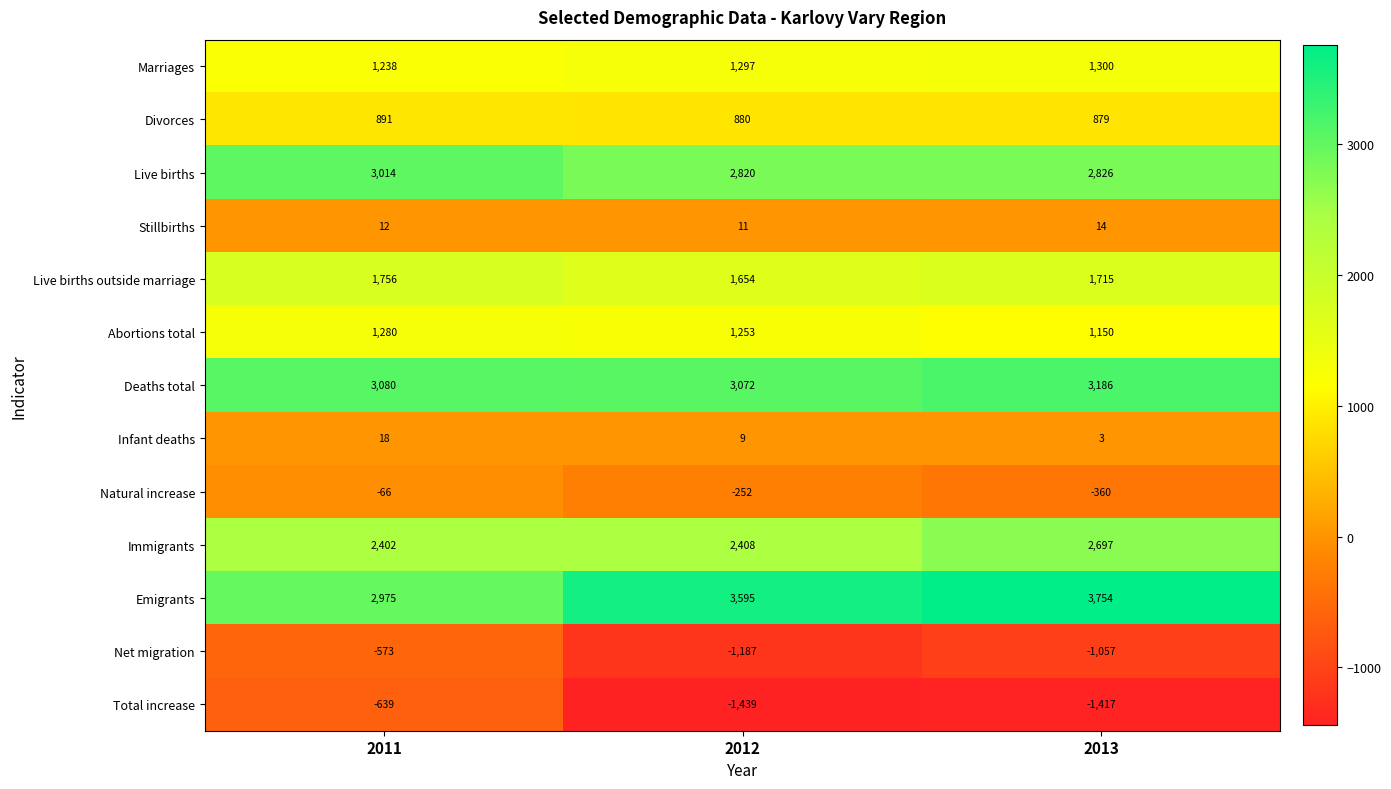

Where does the Natural increase series first go above -252?

2011